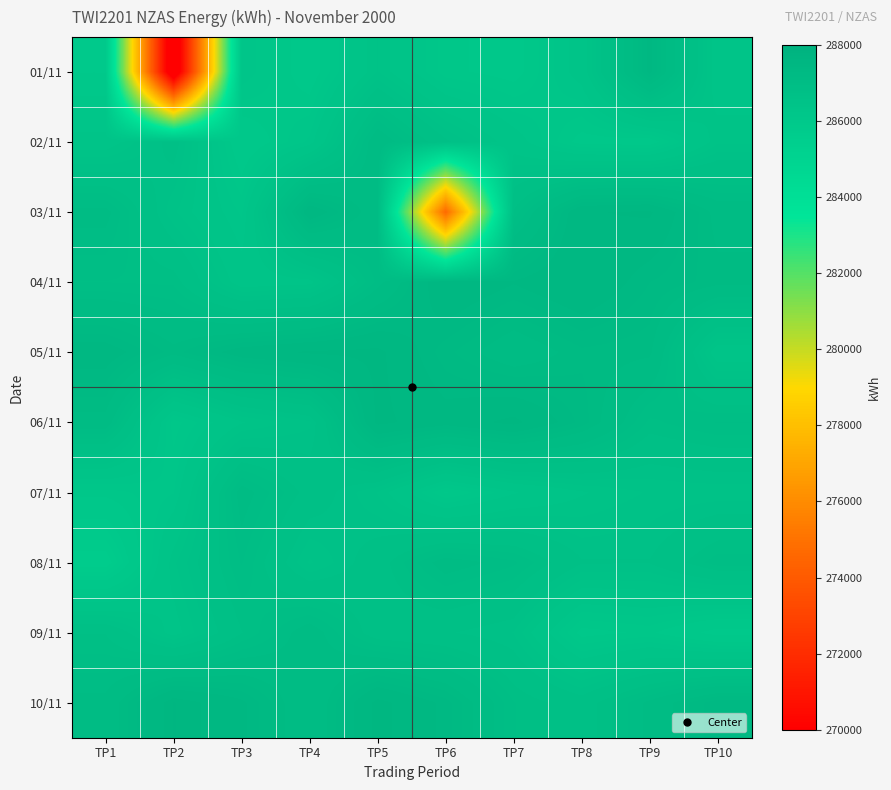

Count the number of data series in this chart.

10